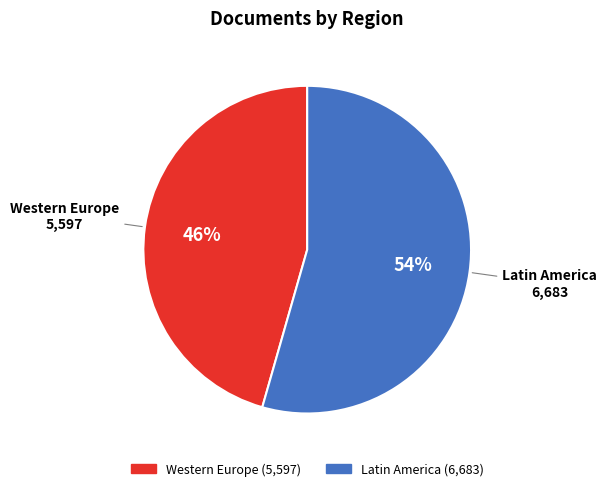

How many slices are in this pie chart?

2